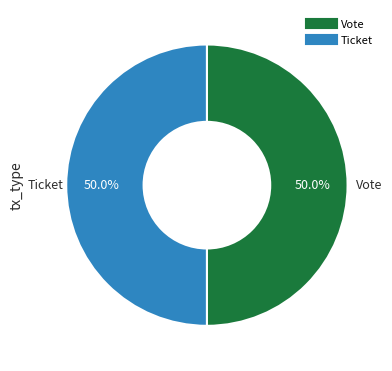

Count the number of slices in the pie.

2